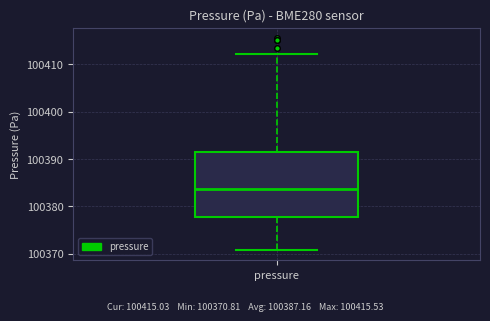

Read this box plot against the y-axis: the position of the median line, the range covered by the box, and the ends of both whiskers. The values are not printed on the chart, so give them approximately, as read against the axis.

median 100384, box 100378 to 100391, whiskers 100371 to 100412